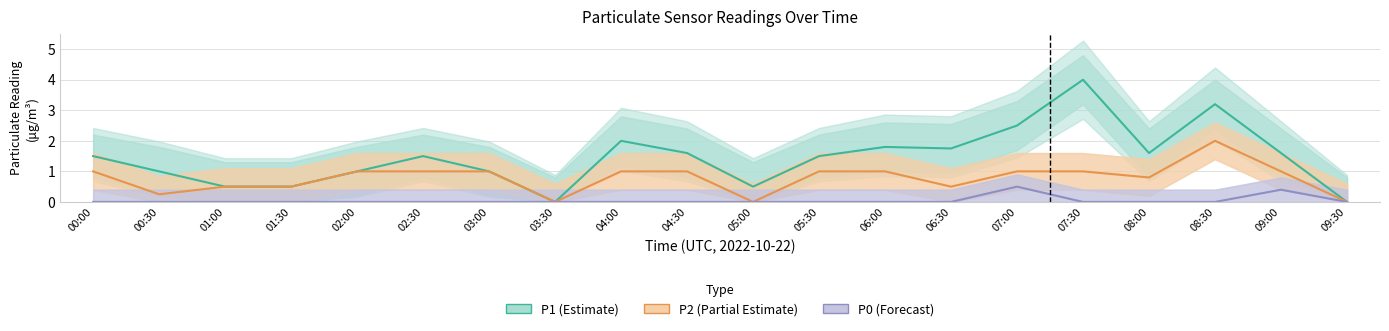

Between 03:30 and 05:30, which series saw the biggest shift?

P1 (Estimate)